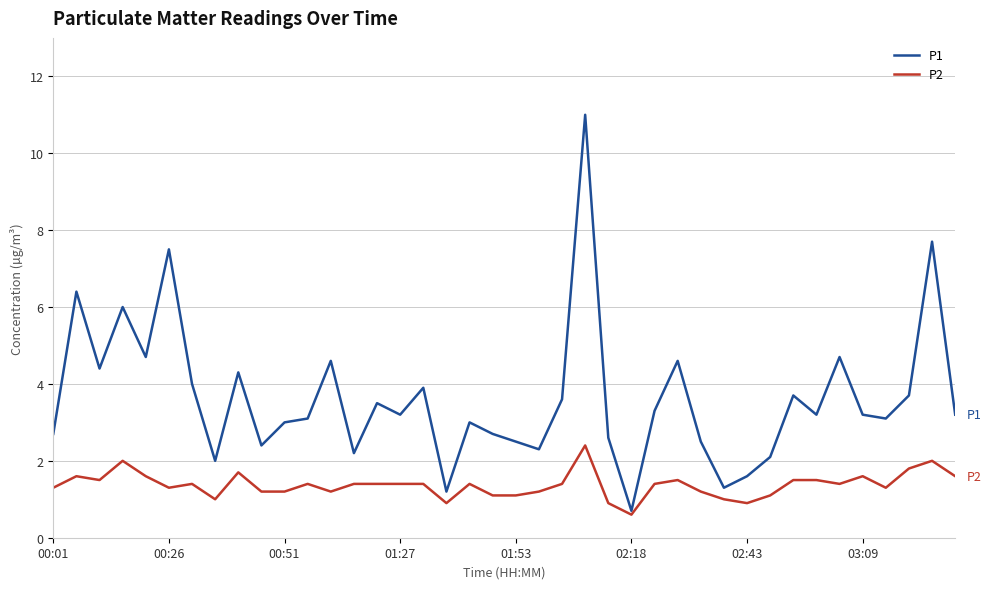

List the series in order of their overall mean, lowest first.

P2, P1